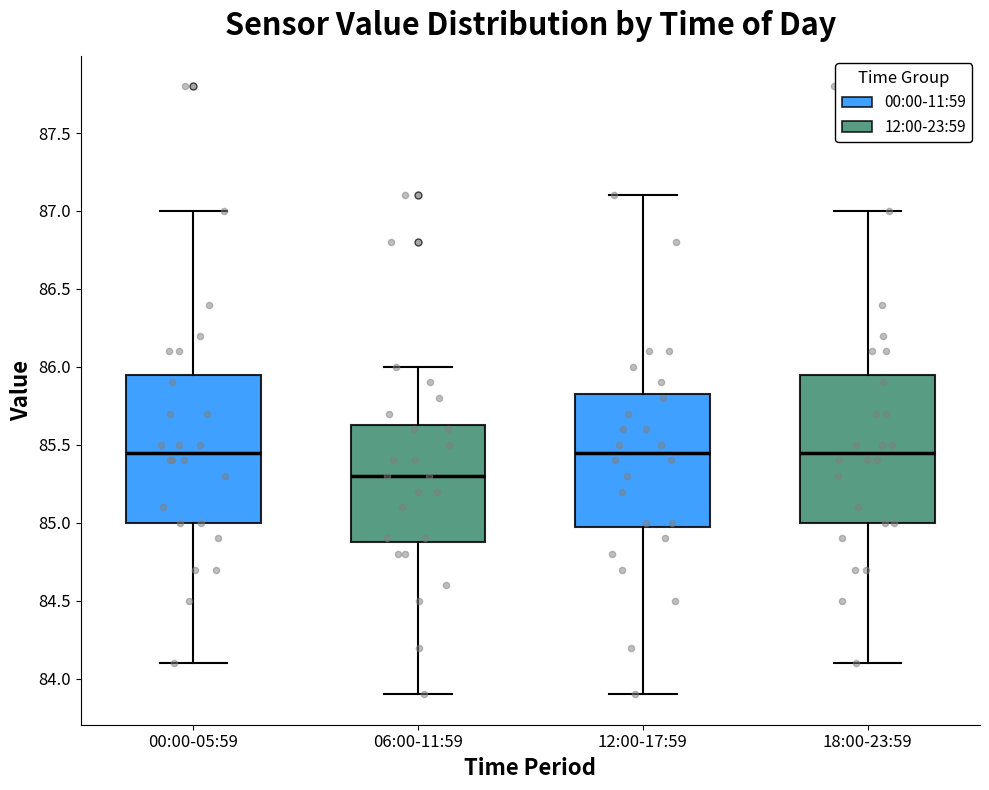

Where does the lower whisker of the box for 12:00-17:59 end on the y-axis? The values are not printed on the chart, so give them approximately, as read against the axis.

83.90